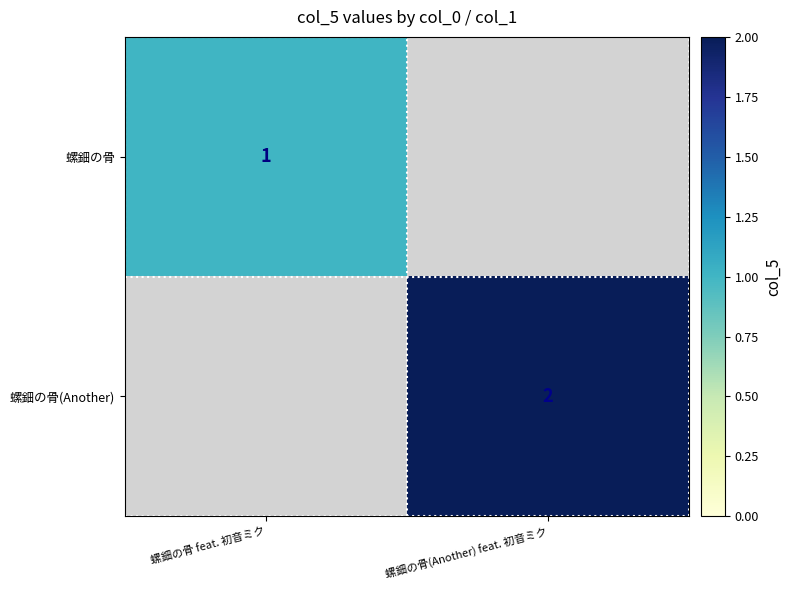

At how many categories does at least one series exceed 1?

1